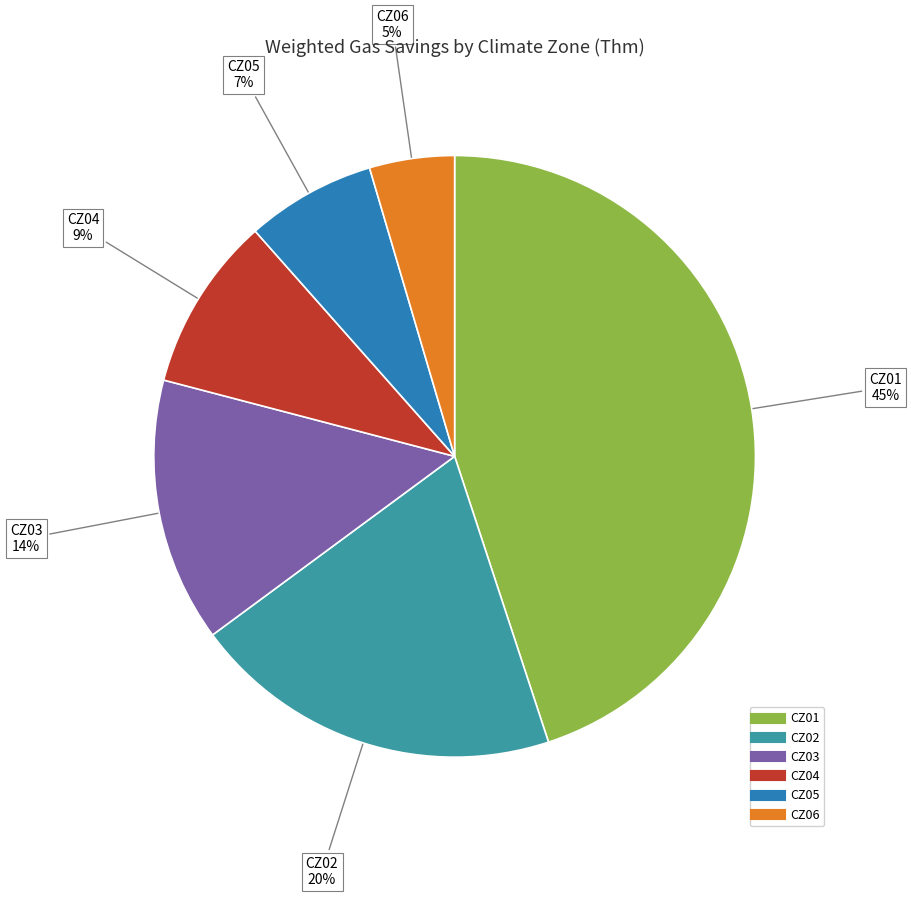

Between CZ03 and CZ02, which is larger?

CZ02